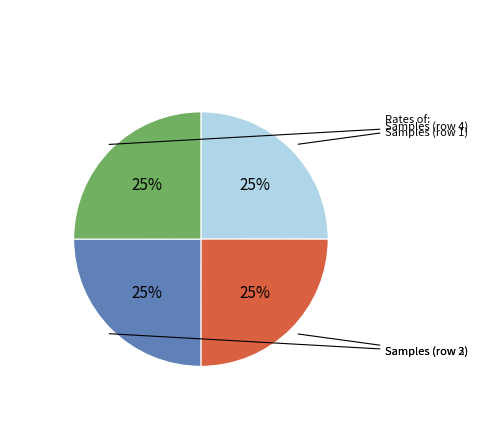

To the nearest percent, what is the average slice percentage?

25%